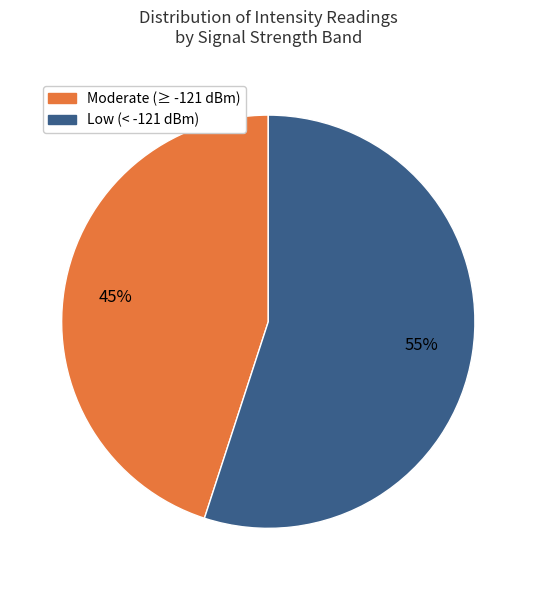

Count the number of slices in the pie.

2